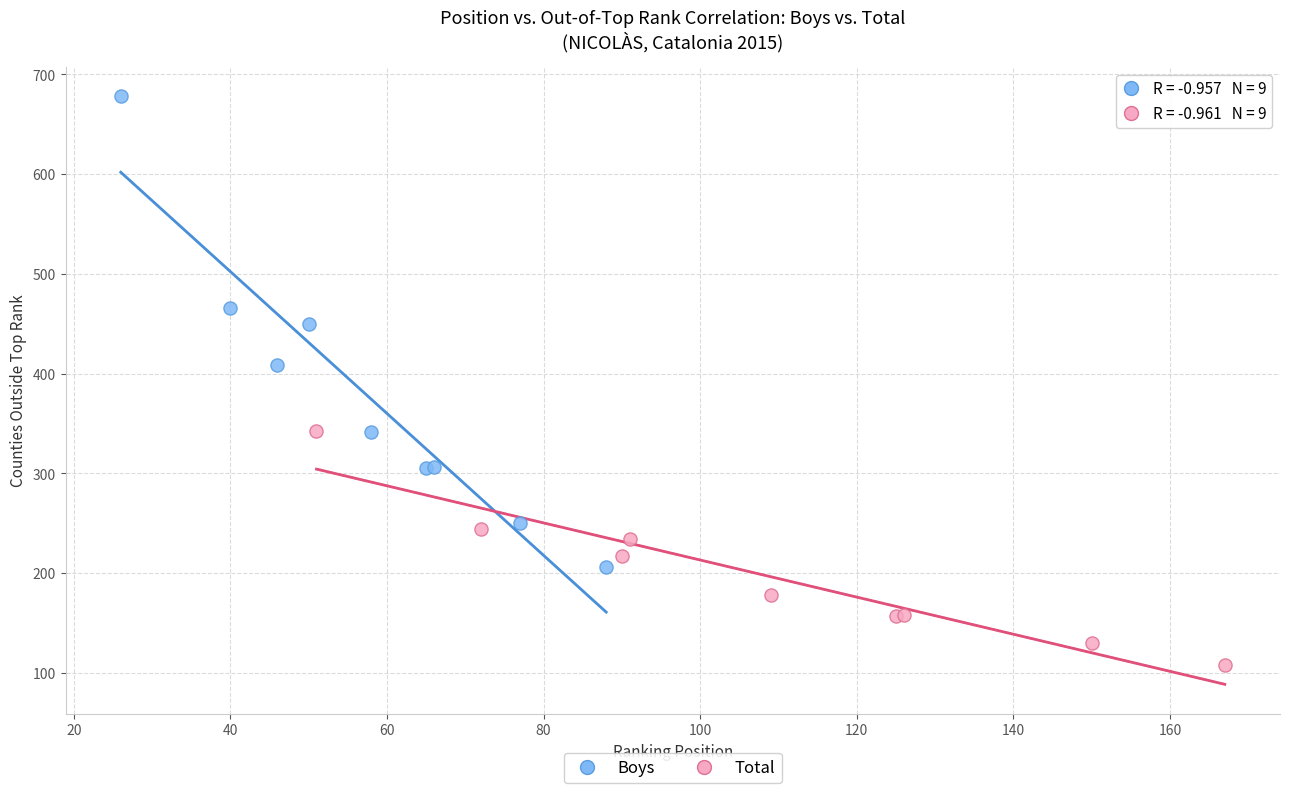

Which series contains the highest Y value?

Boys